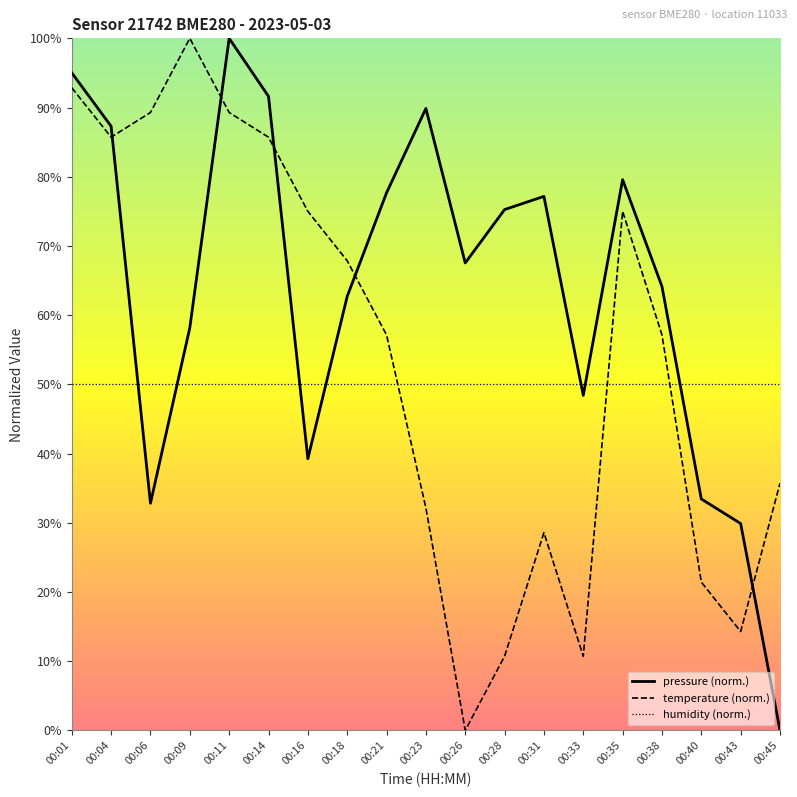

True or false: humidity has a value of 50.0 at 00:11.

True